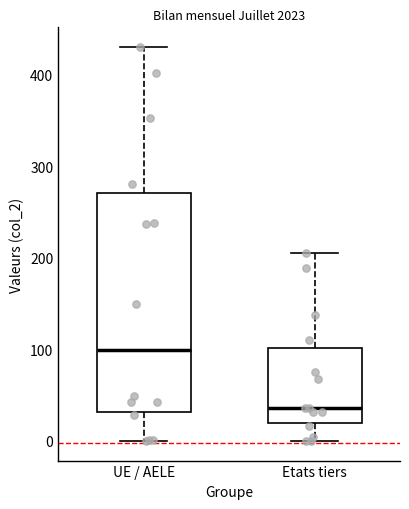

Which box's median line is the highest?

UE / AELE